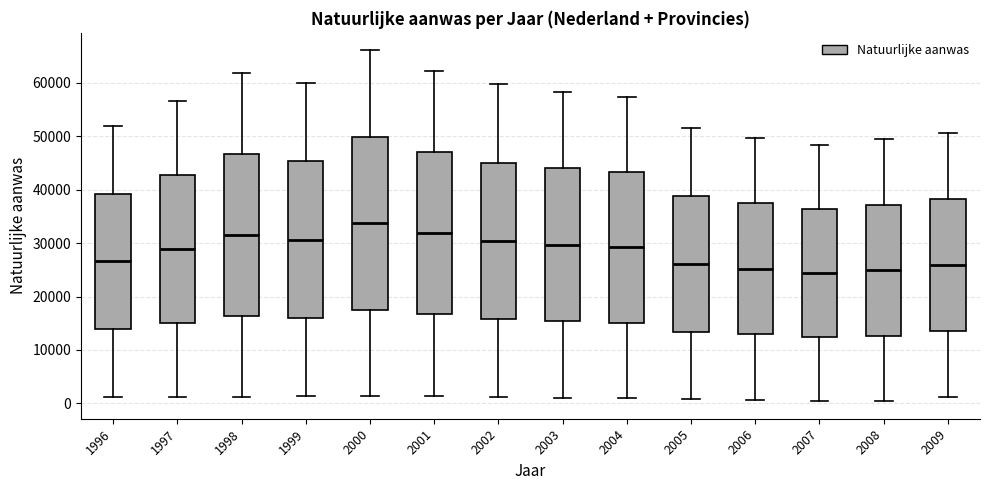

Reading left to right, read every box against the y-axis: the position of its median line, the range the box covers, and the ends of its whiskers. The values are not printed on the chart, so give them approximately, as read against the axis.

1996: median 27000, box 14000 to 39000, whiskers 1000 to 52000
1997: median 29000, box 15000 to 43000, whiskers 1000 to 57000
1998: median 32000, box 16000 to 47000, whiskers 1000 to 62000
1999: median 31000, box 16000 to 45000, whiskers 1000 to 60000
2000: median 34000, box 17000 to 50000, whiskers 1000 to 66000
2001: median 32000, box 17000 to 47000, whiskers 1000 to 62000
2002: median 30000, box 16000 to 45000, whiskers 1000 to 60000
2003: median 30000, box 15000 to 44000, whiskers 1000 to 58000
2004: median 29000, box 15000 to 43000, whiskers 1000 to 57000
2005: median 26000, box 13000 to 39000, whiskers 1000 to 52000
2006: median 25000, box 13000 to 37000, whiskers 1000 to 50000
2007: median 24000, box 12000 to 36000, whiskers 0 to 48000
2008: median 25000, box 13000 to 37000, whiskers 0 to 49000
2009: median 26000, box 14000 to 38000, whiskers 1000 to 51000